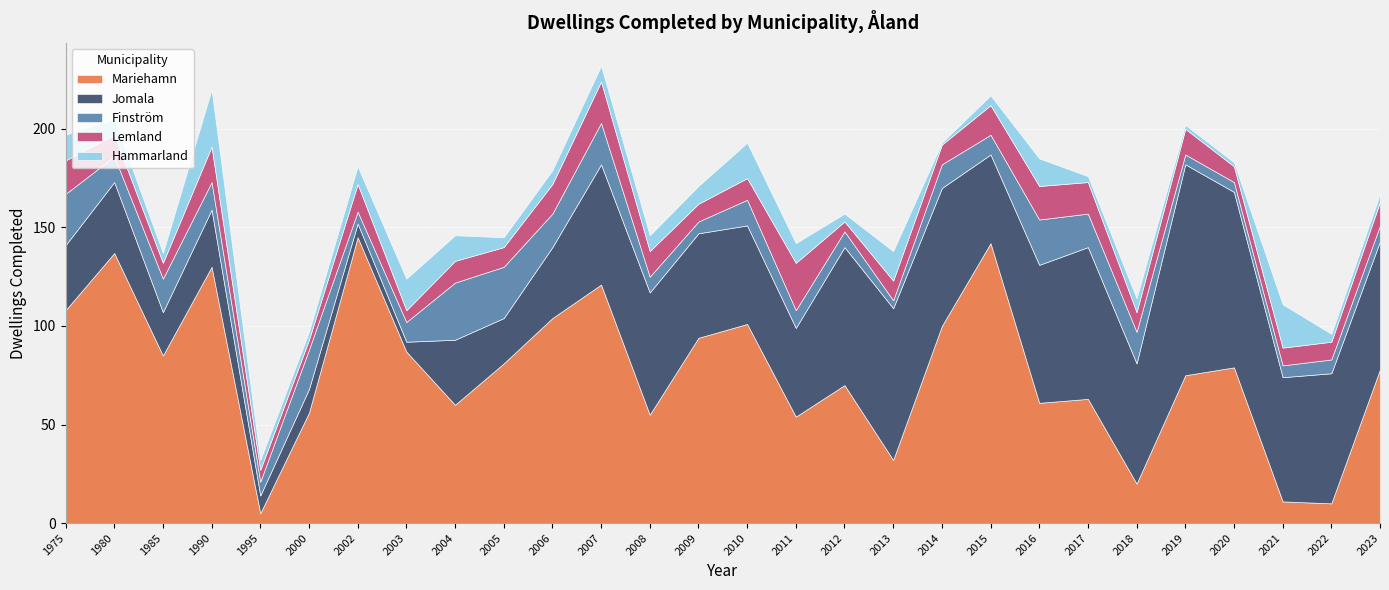

What is the difference between the Lemland values at 2007 and 2004?

10